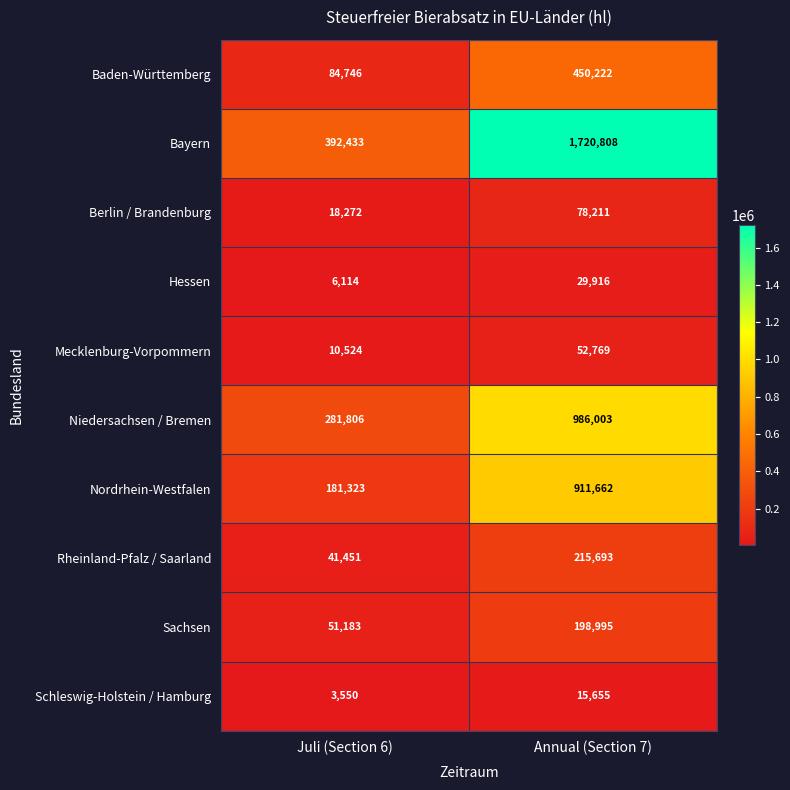

Count the number of categories in the chart.

2